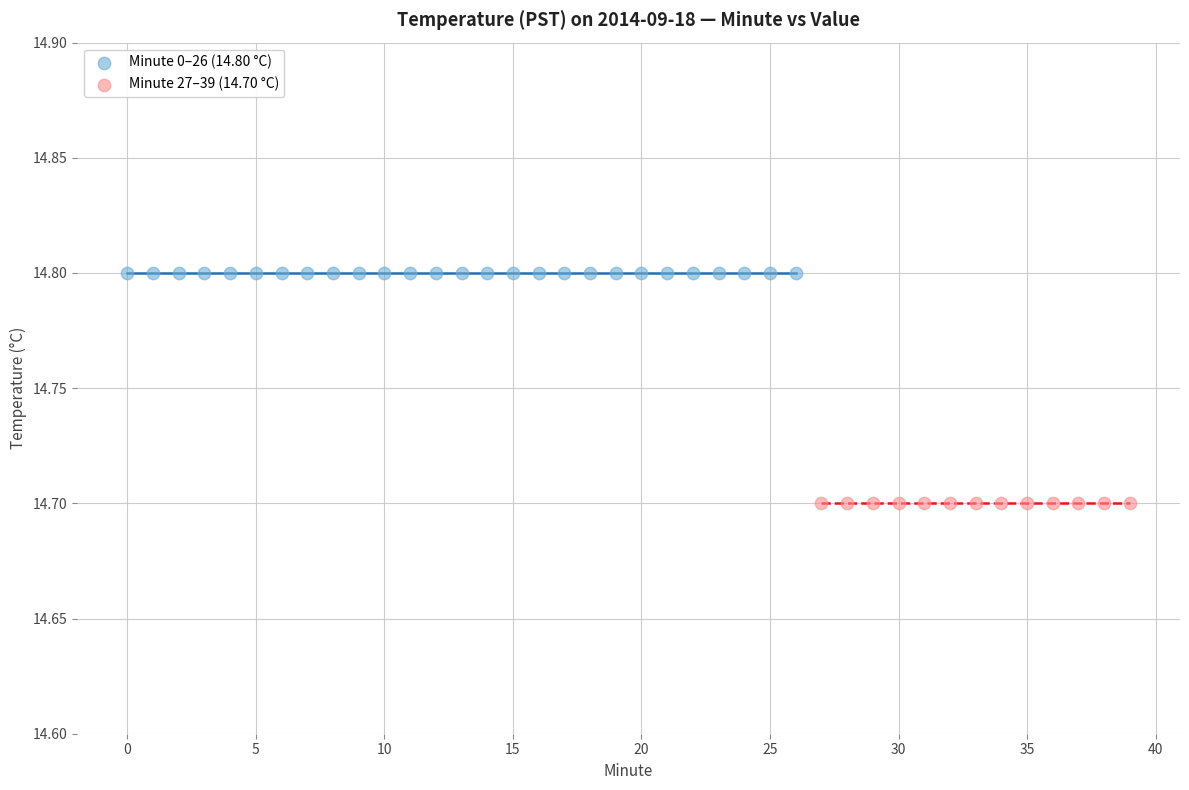

Which series reaches the maximum Y coordinate?

Minute 0–26 (14.80 °C)